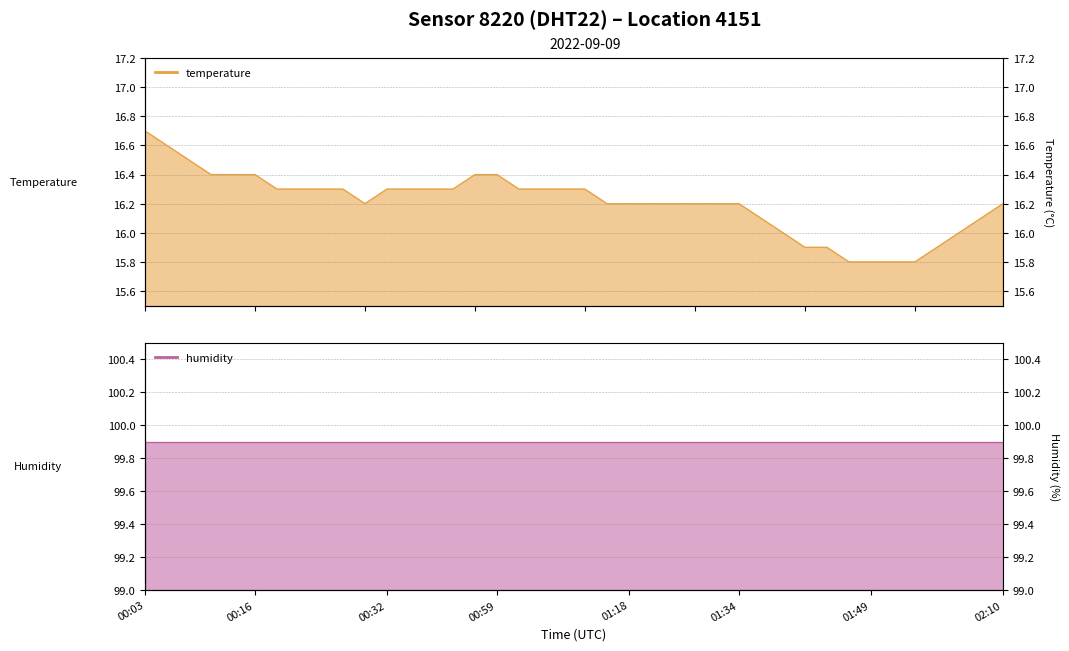

What is the greatest value displayed?

16.7